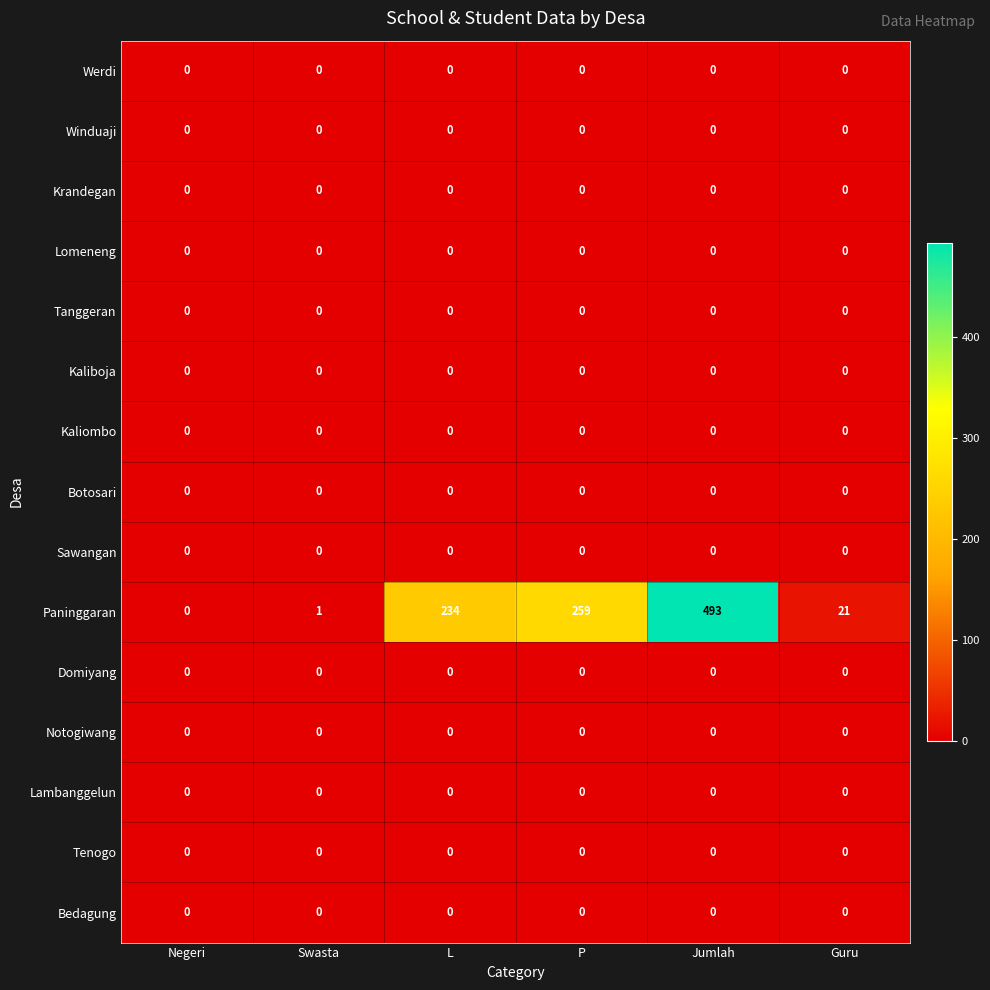

At which category is the sum across all series the highest?

Jumlah